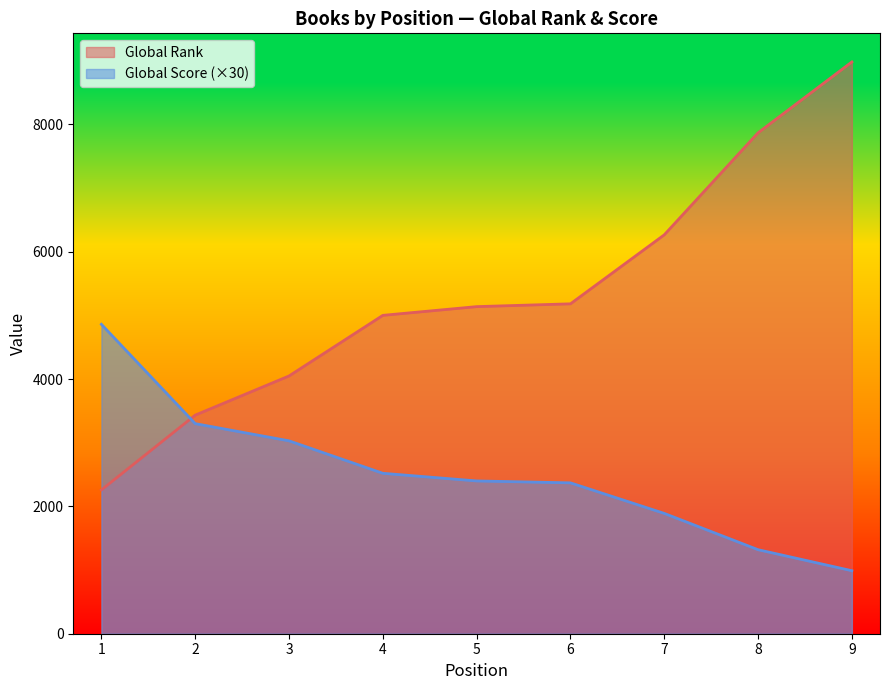

At how many categories does at least one series exceed 2574?

9